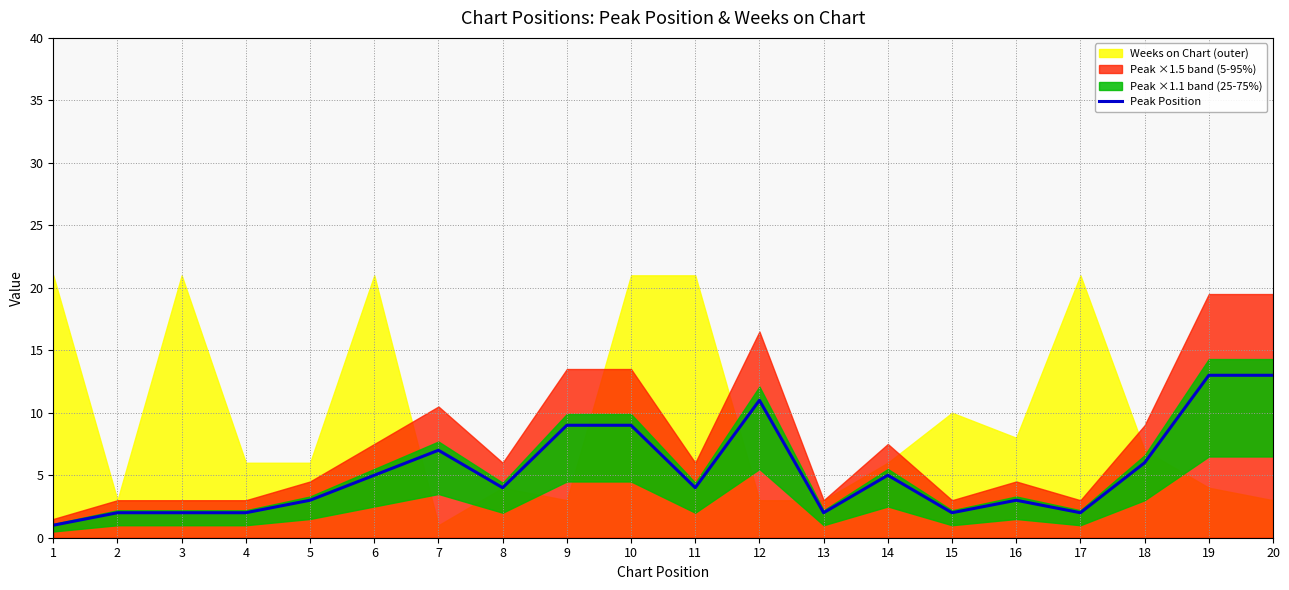

The value of Peak Position at 20 is 13. True or false?

True